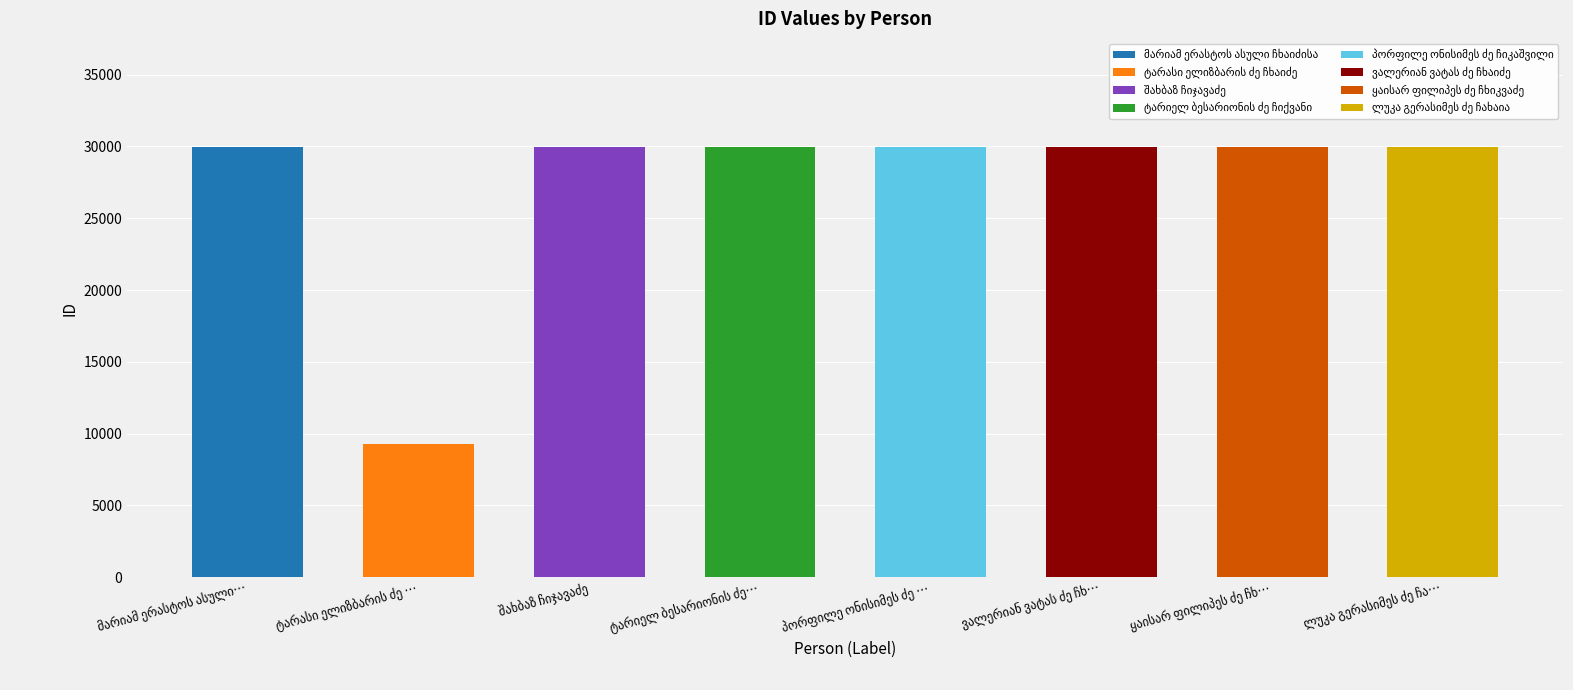

The chart shows a value of 29974 at ტარიელ ბესარიონის ძე ჩიქვანი. True or false?

True